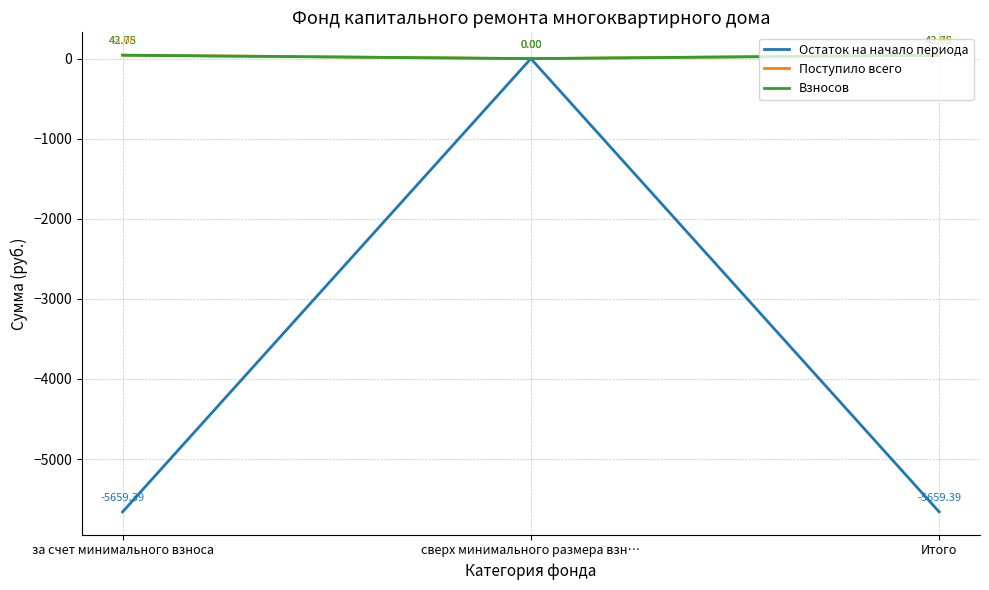

At which label is Поступило всего closest to 21?

сверх минимального размера взн…